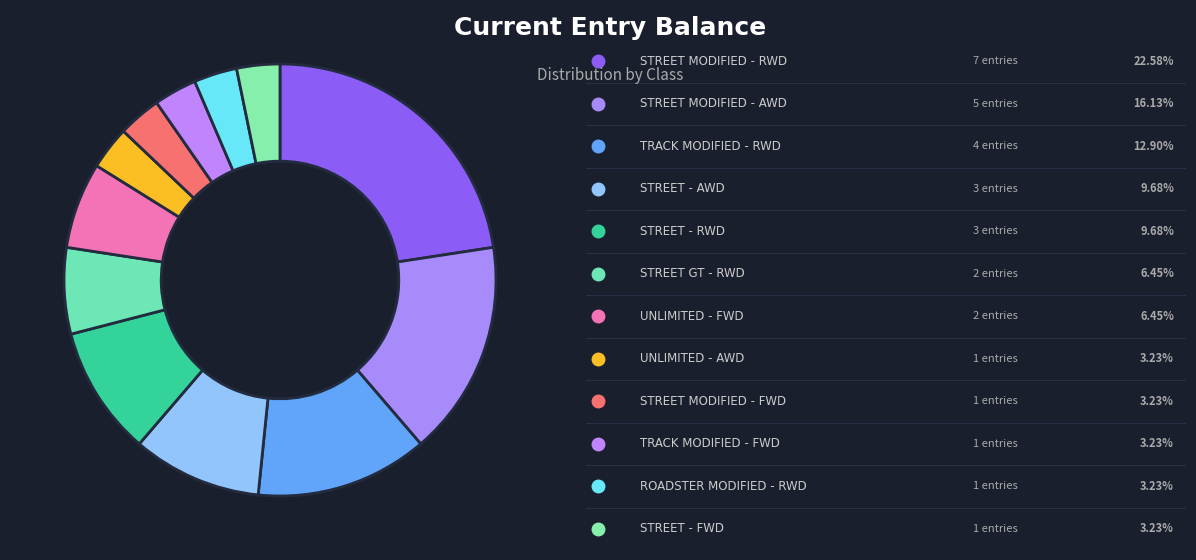

How many slices are in this pie chart?

12